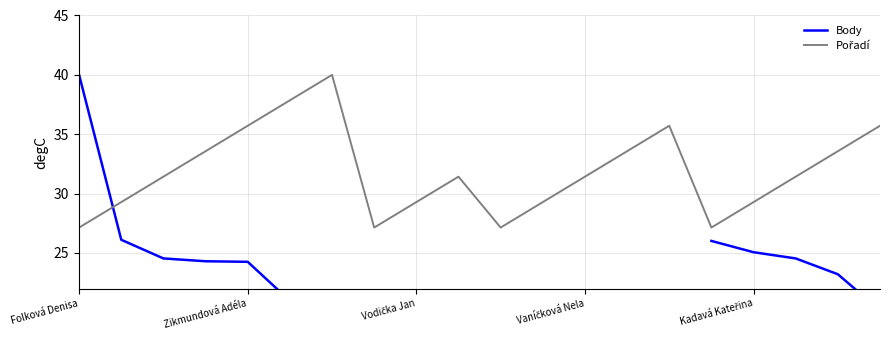

What is the sum of all Pořadí values?

637.1